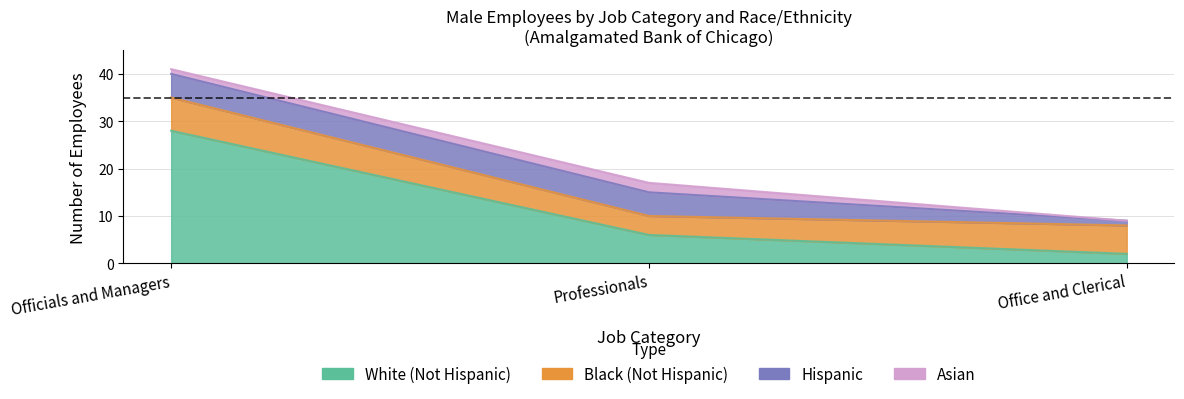

Is it true that Black (Not Hispanic) equals -4 at Laborers?

False